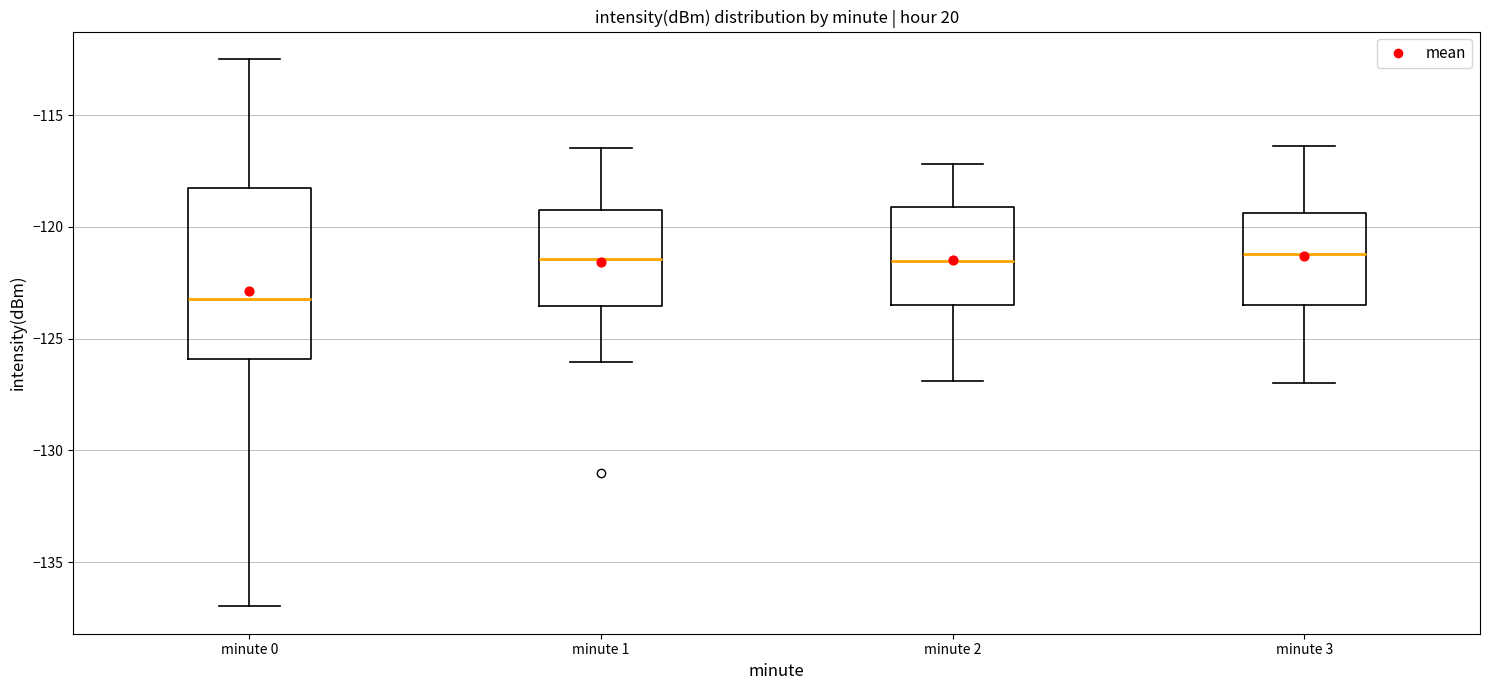

Which box has the lowest median line?

minute 0